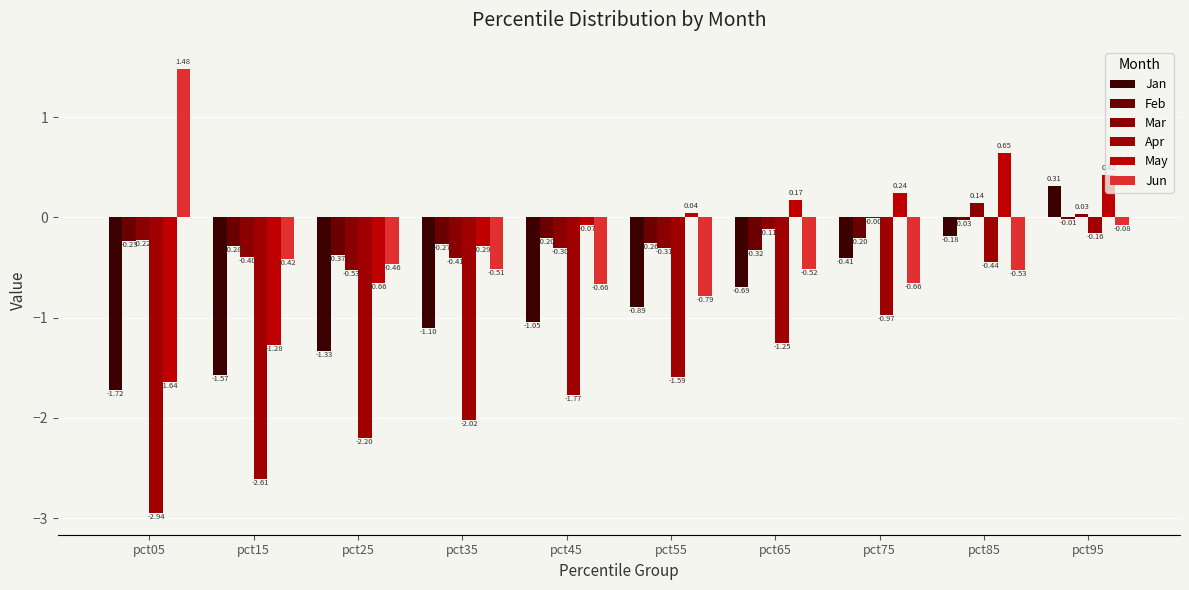

What is the value of the May bar at the 5th from the left?

-0.1